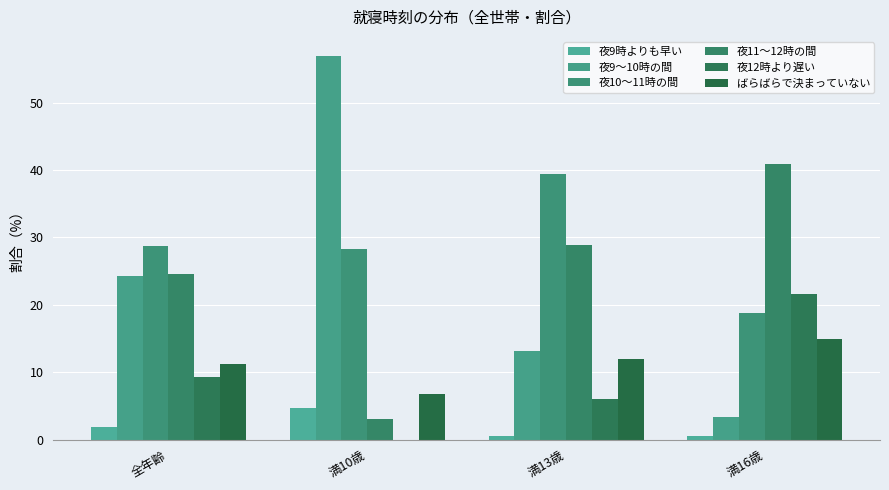

What is the total value across all series at 満16歳?

99.9